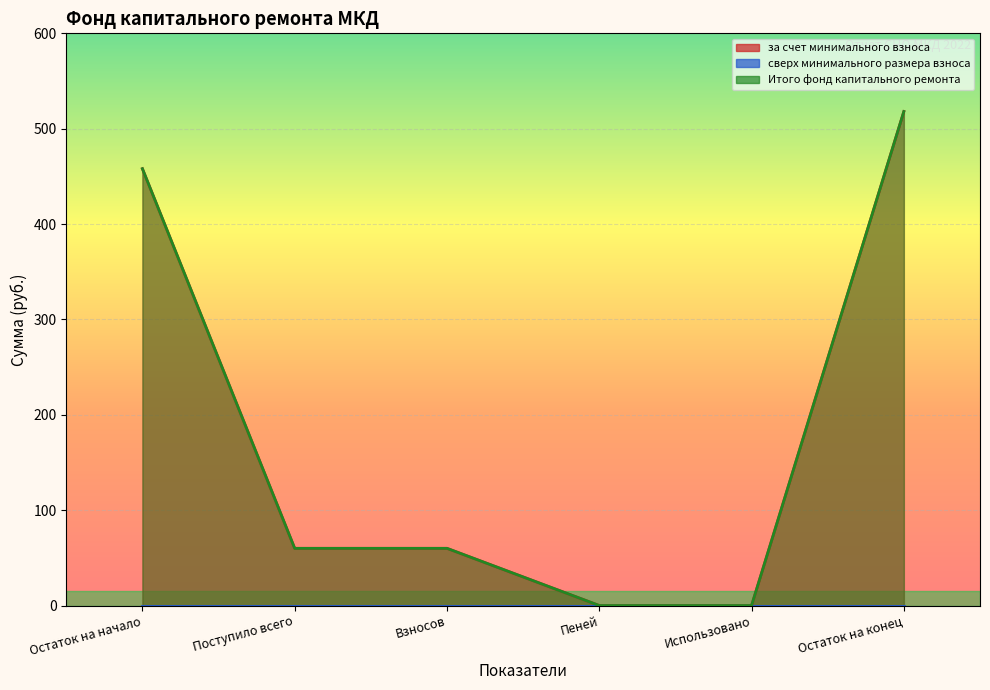

True or false: Итого фонд капитального ремонта and за счет минимального взноса cross at least once.

False